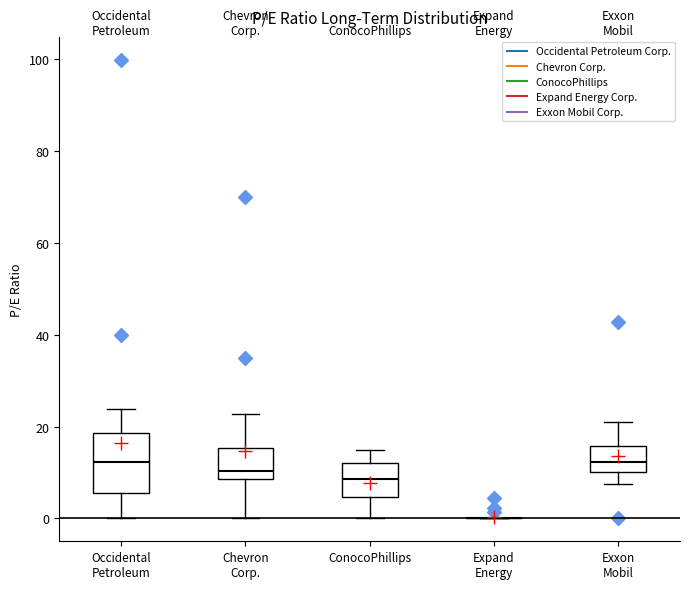

Where does the lower whisker of the box for Exxon Mobil end on the y-axis? The values are not printed on the chart, so give them approximately, as read against the axis.

8